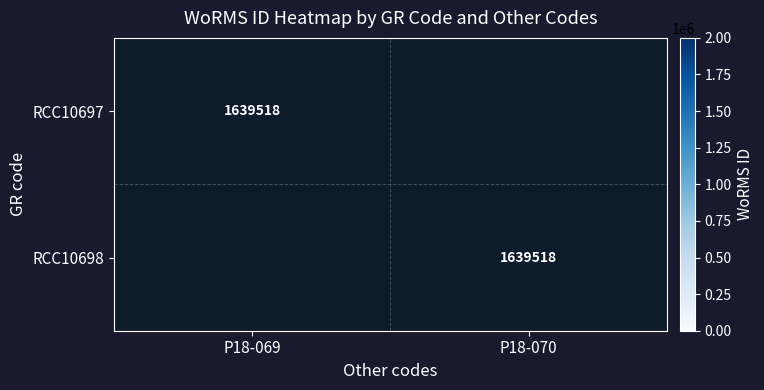

The RCC10697 series shows 1639518 at P18-069. True or false?

True